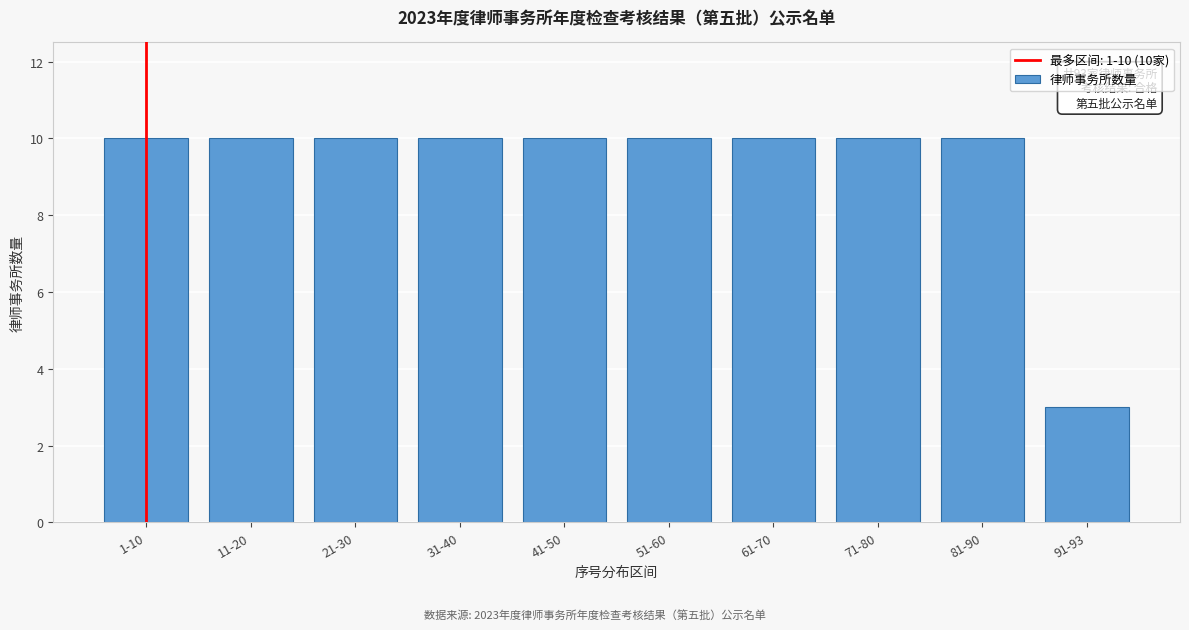

Reading left to right, list all the values displayed in this chart.

10	10	10	10	10	10	10	10	10	3